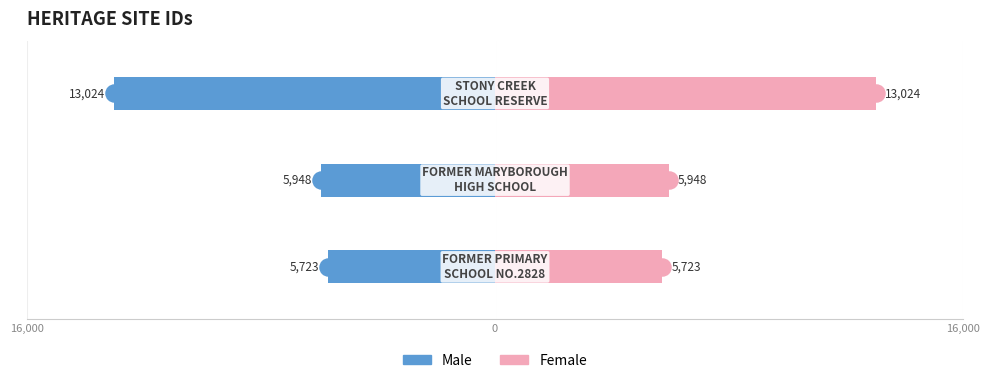

Reading right to left, what are all the values shown in this chart?

Male: 16,000=-13024	0=-5948	16,000=-5723
Female: 16,000=13024	0=5948	16,000=5723